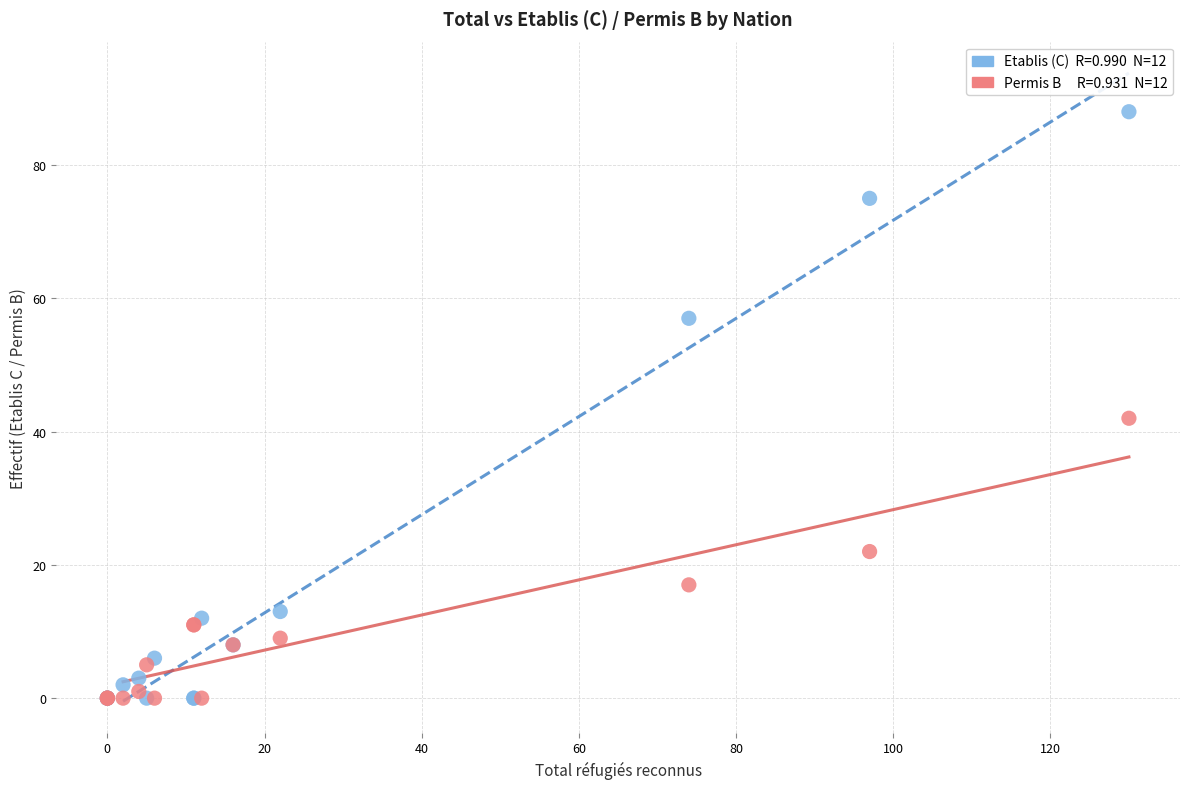

Across all series, what Y value is closest to 44?

42